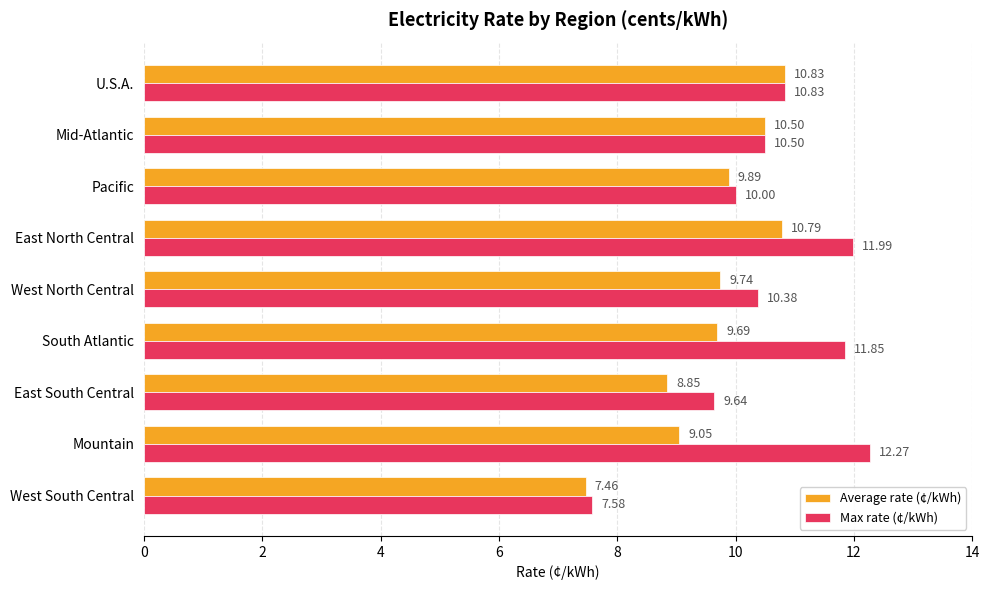

Which category has the lowest value in the Max rate (¢/kWh) series?

West South Central